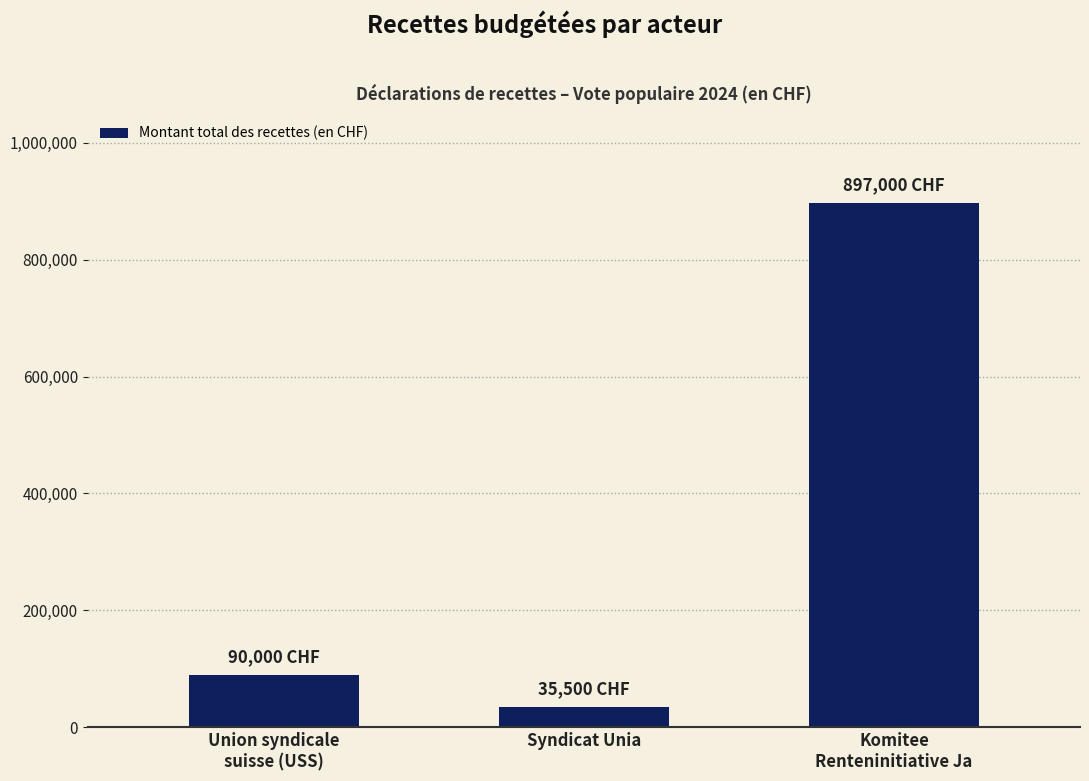

Rank the categories by value from lowest to highest.

Syndicat Unia, Union syndicale
suisse (USS), Komitee
Renteninitiative Ja